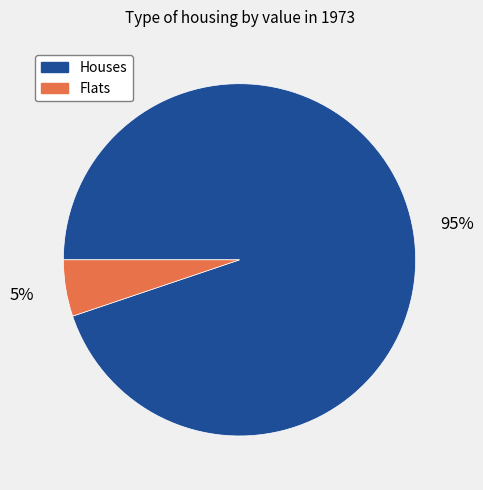

To the nearest percent, what is the average slice percentage?

50%